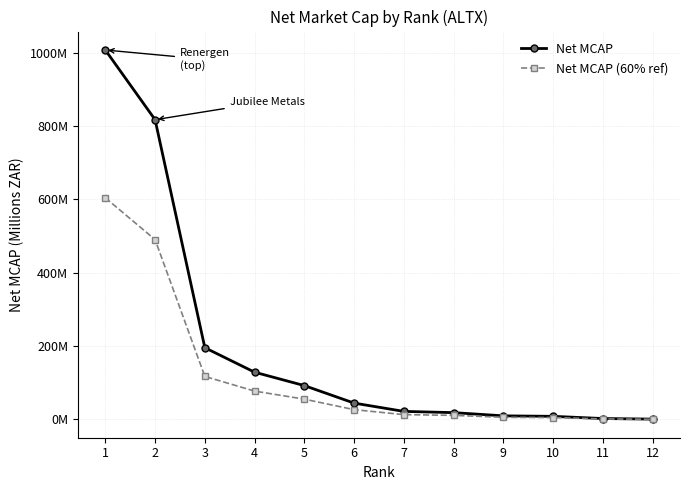

What are all the series names shown in the legend?

Net MCAP, Net MCAP (60% ref)